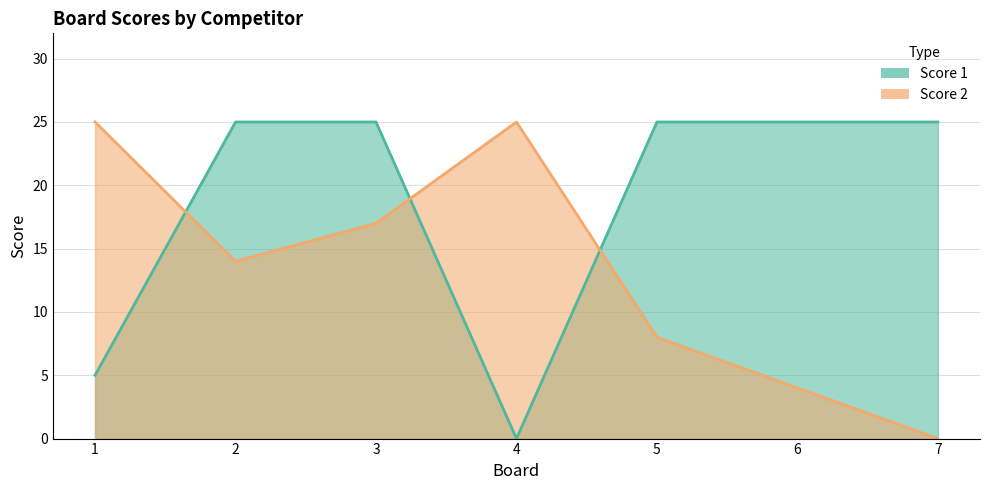

Which has a higher value, 6 or 3?

6